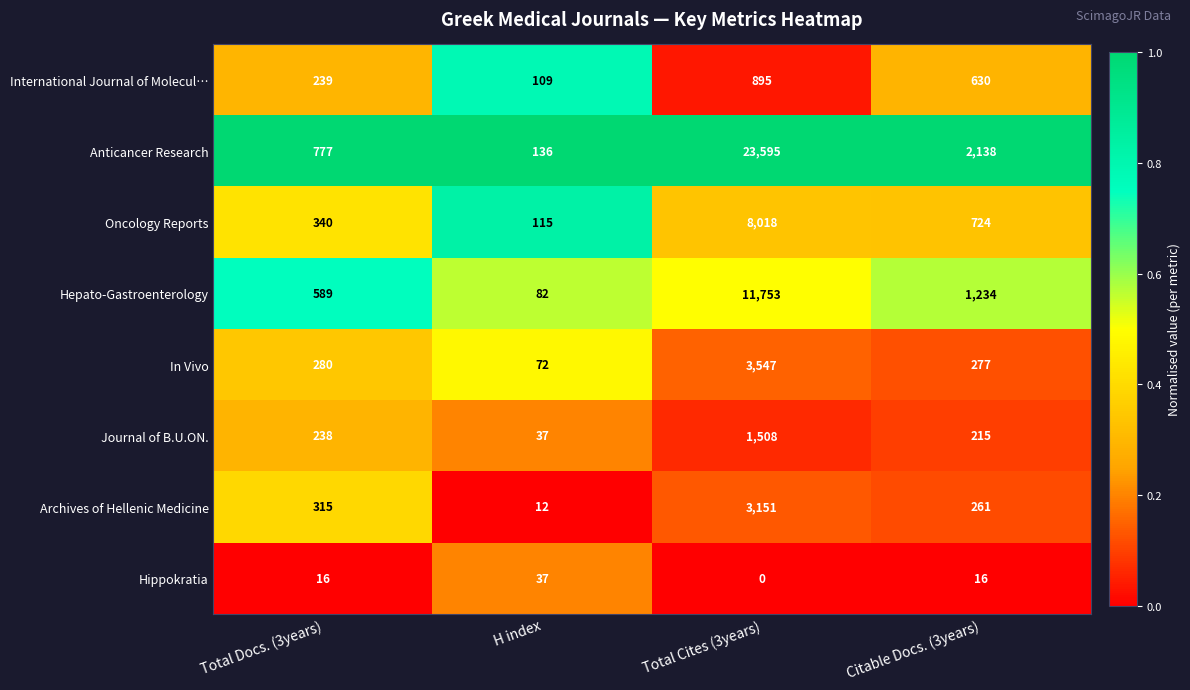

What is the difference between the Anticancer Research values at Total Cites (3years) and Total Docs. (3years)?

22818